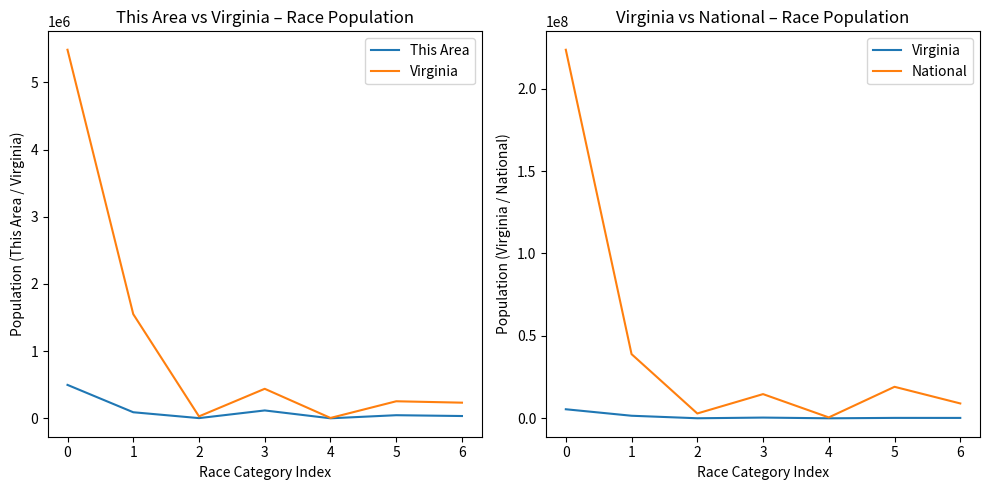

List the series in order of their peak value, highest first.

National, Virginia, This Area